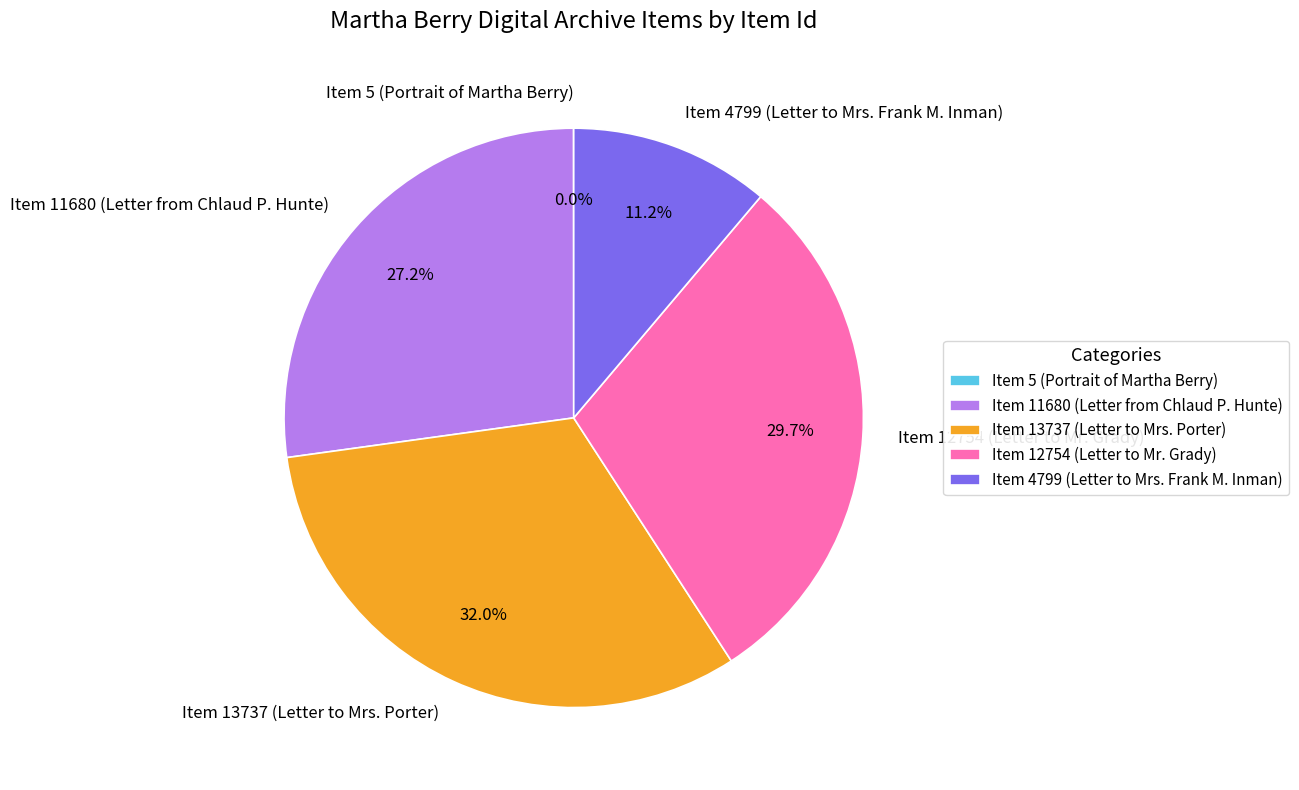

Between Item 4799 (Letter to Mrs. Frank M. Inman) and Item 11680 (Letter from Chlaud P. Hunte), which is larger?

Item 11680 (Letter from Chlaud P. Hunte)